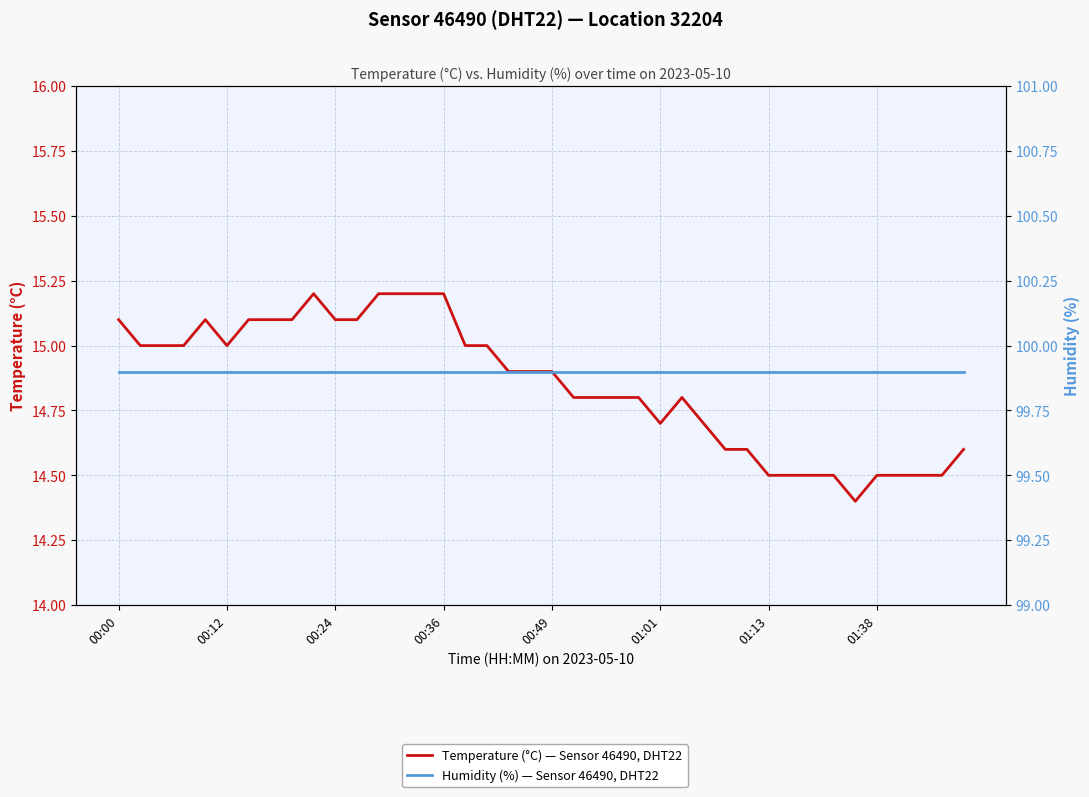

Which series has the largest total across all categories?

Humidity (%) — Sensor 46490, DHT22